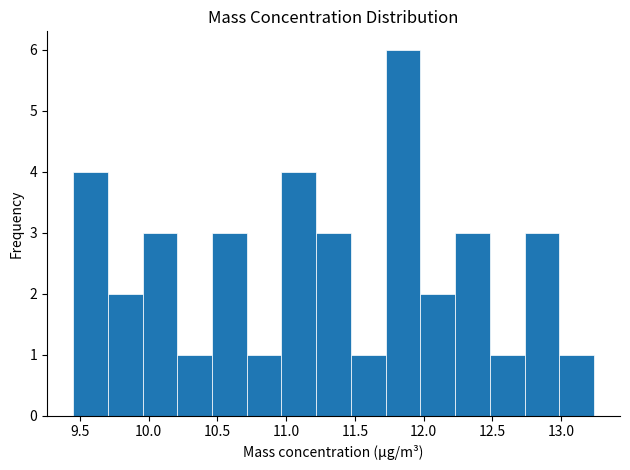

Reading left to right, transcribe this chart: for each bar, give the range it covers on the x-axis and its height. Neither the bar edges nor the heights are printed on the chart, so give them approximately, as read against the axes.

9.45 to 9.70: 4
9.70 to 9.95: 2
9.95 to 10.20: 3
10.20 to 10.45: 1
10.45 to 10.70: 3
10.70 to 10.95: 1
10.95 to 11.20: 4
11.20 to 11.45: 3
11.45 to 11.70: 1
11.70 to 12.00: 6
12.00 to 12.25: 2
12.25 to 12.50: 3
12.50 to 12.75: 1
12.75 to 13.00: 3
13.00 to 13.25: 1